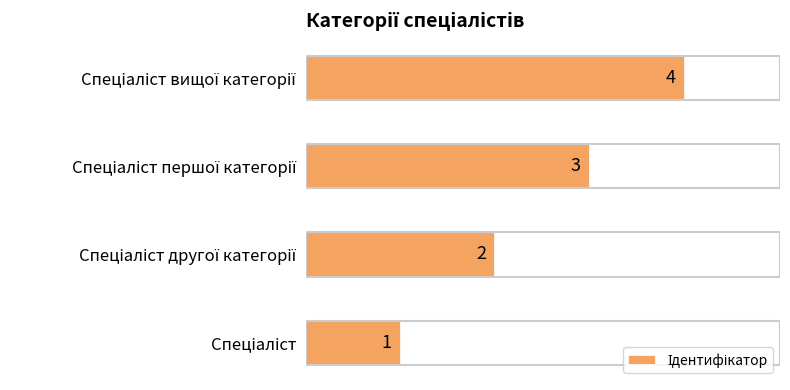

What is the greatest value displayed?

4